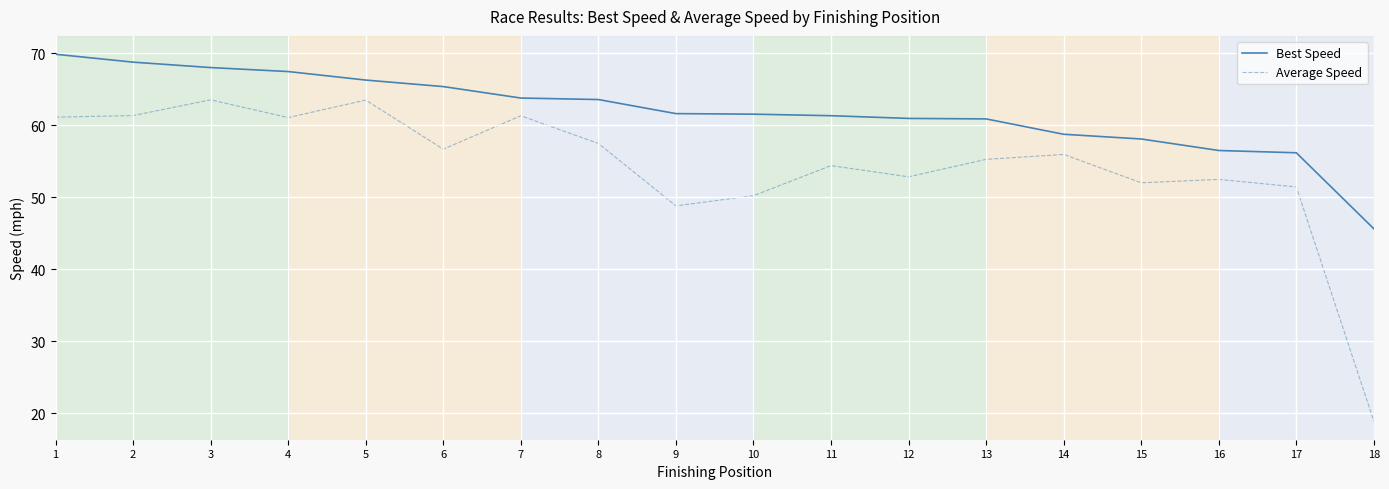

What is the spread (max minus min) of values at 12?

8.1